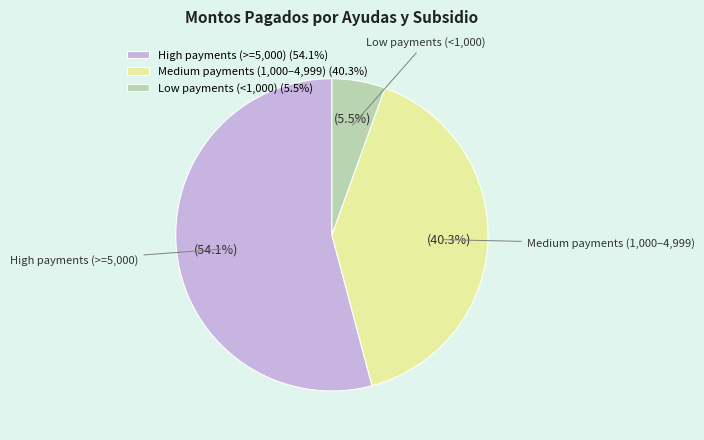

What portion of the pie excludes Low payments (<1,000) (5.5%)?

94.5%